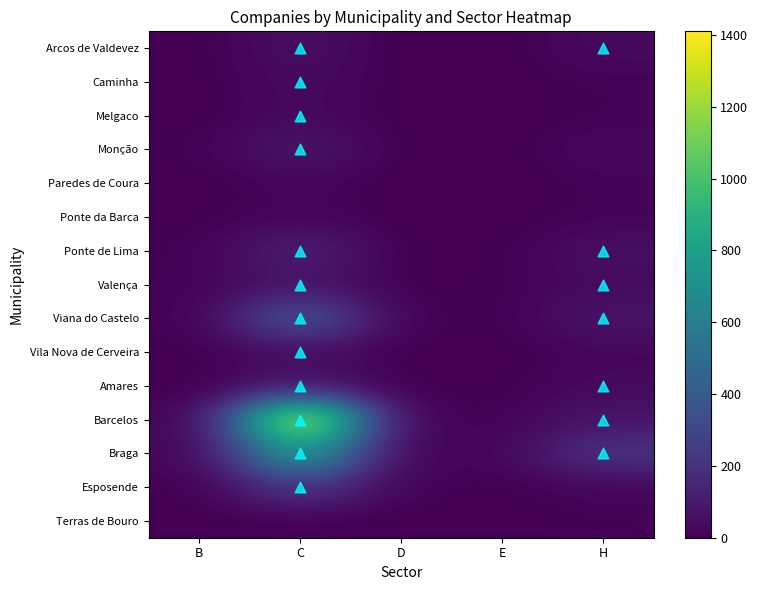

Reading left to right, transcribe all the data shown in this chart.

Arcos de Valdevez: B=1	C=55	D=0	E=0	H=38
Caminha: B=1	C=39	D=1	E=1	H=12
Melgaco: B=1	C=35	D=1	E=0	H=11
Monção: B=8	C=85	D=2	E=2	H=30
Paredes de Coura: B=0	C=21	D=0	E=0	H=14
Ponte da Barca: B=2	C=23	D=0	E=0	H=13
Ponte de Lima: B=8	C=131	D=0	E=5	H=58
Valença: B=9	C=79	D=0	E=6	H=39
Viana do Castelo: B=6	C=394	D=7	E=6	H=76
Vila Nova de Cerveira: B=2	C=51	D=1	E=1	H=23
Amares: B=0	C=79	D=0	E=3	H=33
Barcelos: B=4	C=1410	D=7	E=10	H=82
Braga: B=16	C=806	D=11	E=19	H=213
Esposende: B=3	C=228	D=12	E=4	H=21
Terras de Bouro: B=0	C=4	D=0	E=0	H=10